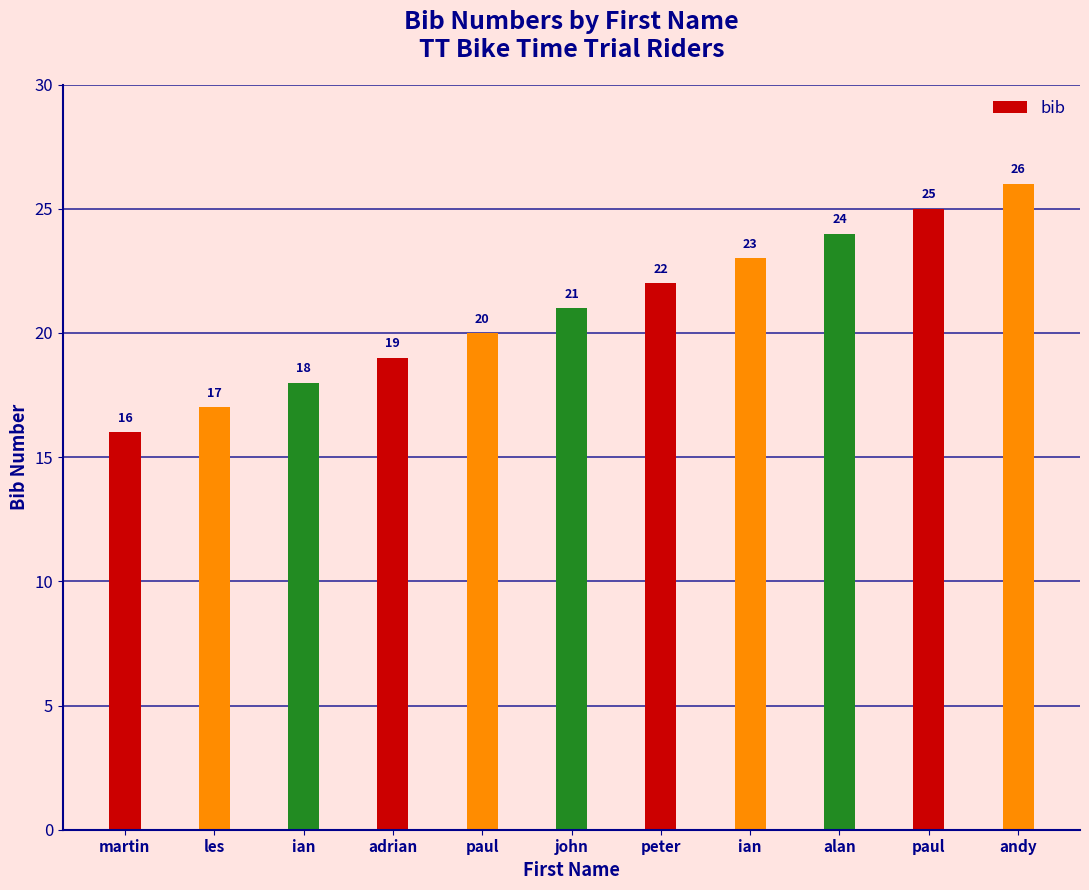

Is it true that the value at paul is 25?

True